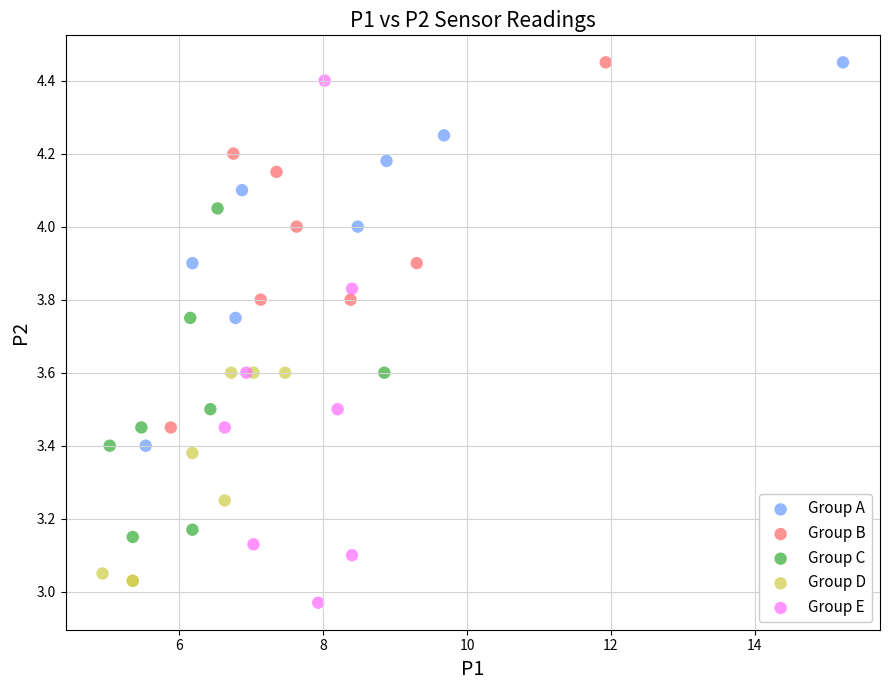

Which series has the largest Y range (max minus min)?

Group E